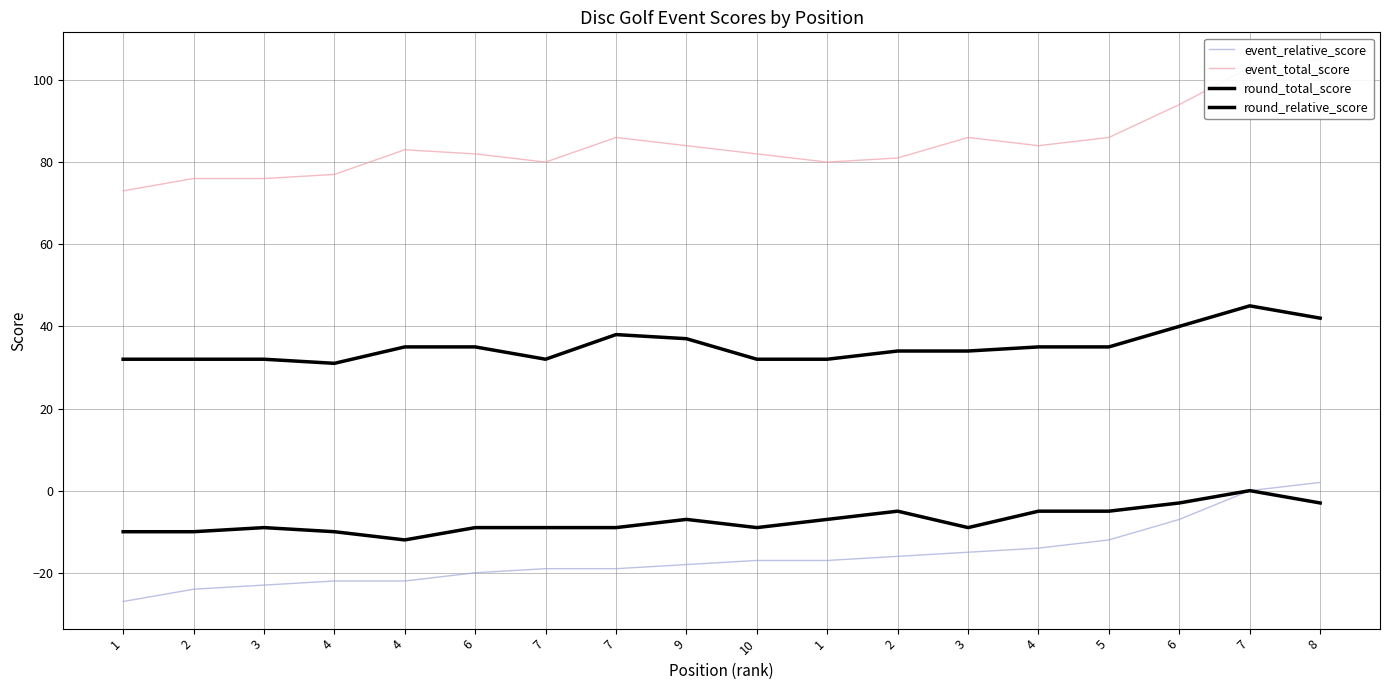

What is the total value across all series at 2?

74